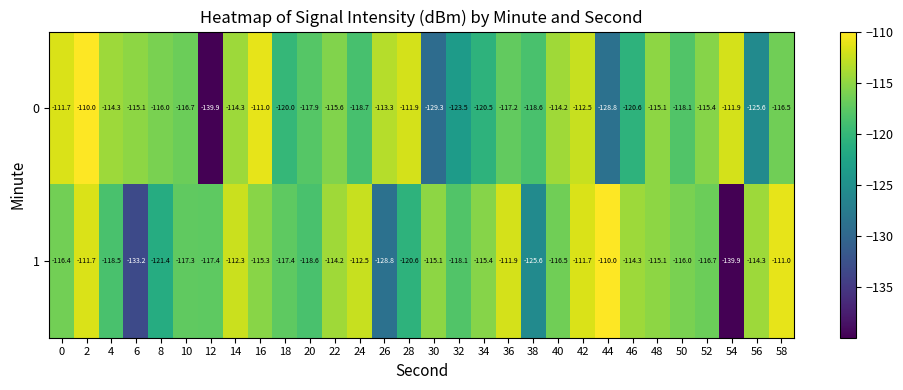

What is the difference between the maximum and minimum values in the 1 series?

29.9